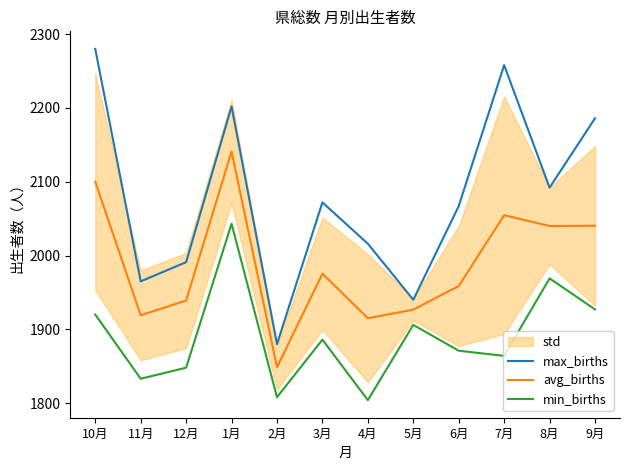

True or false: max_births has a value of 1965.0 at 11月.

True